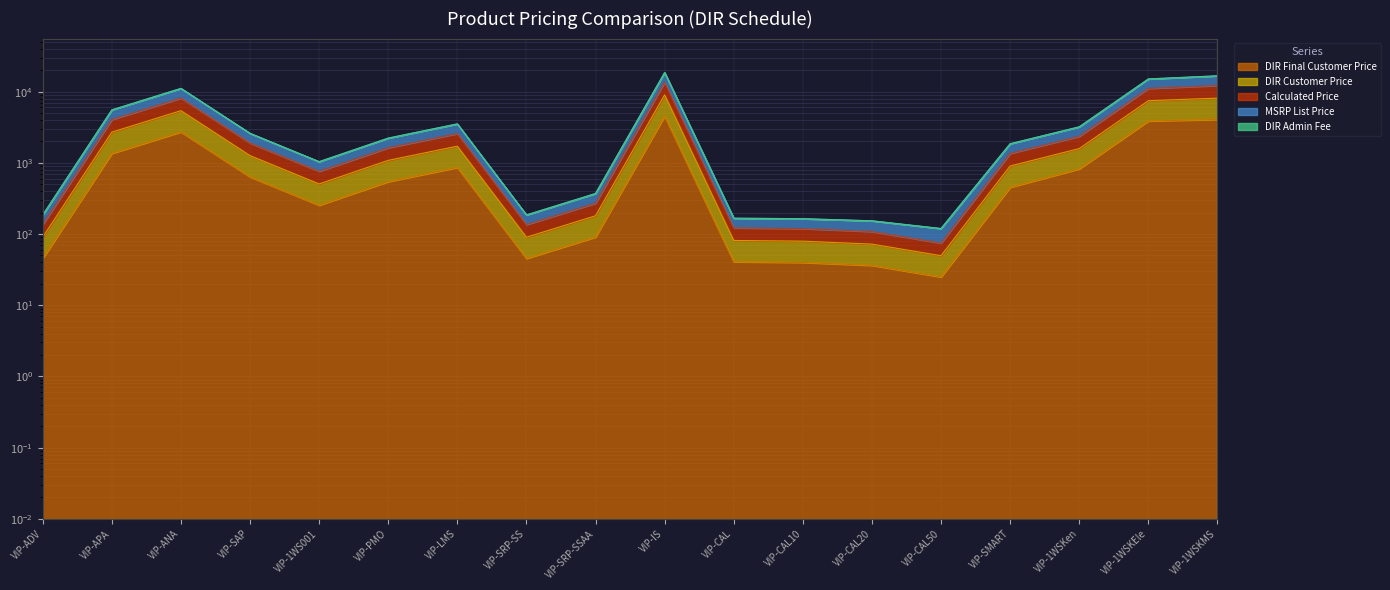

Which label corresponds to the largest value in the chart?

VIP-IS